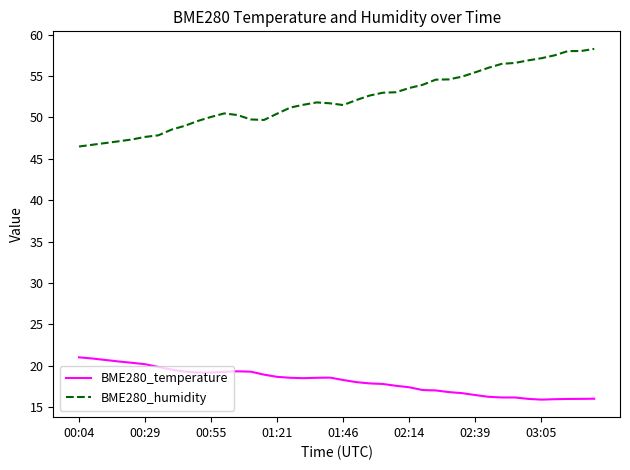

True or false: BME280_humidity and BME280_temperature cross at least once.

False